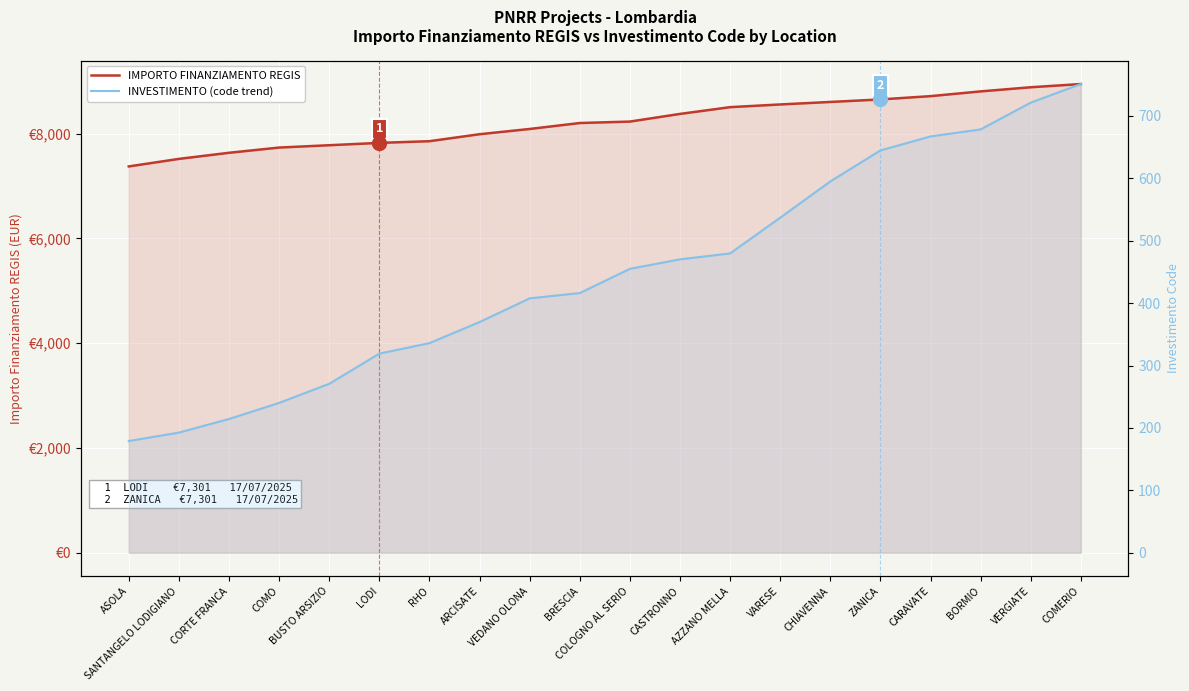

Reading left to right, transcribe all the data shown in this chart.

IMPORTO FINANZIAMENTO REGIS: ASOLA=7372.8	SANTANGELO LODIGIANO=7516.7	CORTE FRANCA=7633.2	COMO=7733.0	BUSTO ARSIZIO=7777.5	LODI=7822.0	RHO=7854.3	ARCISATE=7987.5	VEDANO OLONA=8087.7	BRESCIA=8201.2	COLOGNO AL SERIO=8228.7	CASTRONNO=8375.0	AZZANO MELLA=8504.0	VARESE=8555.6	CHIAVENNA=8603.3	ZANICA=8651.2	CARAVATE=8714.3	BORMIO=8804.9	VERGIATE=8883.9	COMERIO=8945.3
INVESTIMENTO (code trend): ASOLA=179.0	SANTANGELO LODIGIANO=192.6	CORTE FRANCA=214.3	COMO=240.1	BUSTO ARSIZIO=270.8	LODI=319.2	RHO=335.9	ARCISATE=369.7	VEDANO OLONA=407.7	BRESCIA=416.2	COLOGNO AL SERIO=455.0	CASTRONNO=470.2	AZZANO MELLA=479.7	VARESE=537.0	CHIAVENNA=595.1	ZANICA=644.8	CARAVATE=667.2	BORMIO=678.5	VERGIATE=721.4	COMERIO=751.2